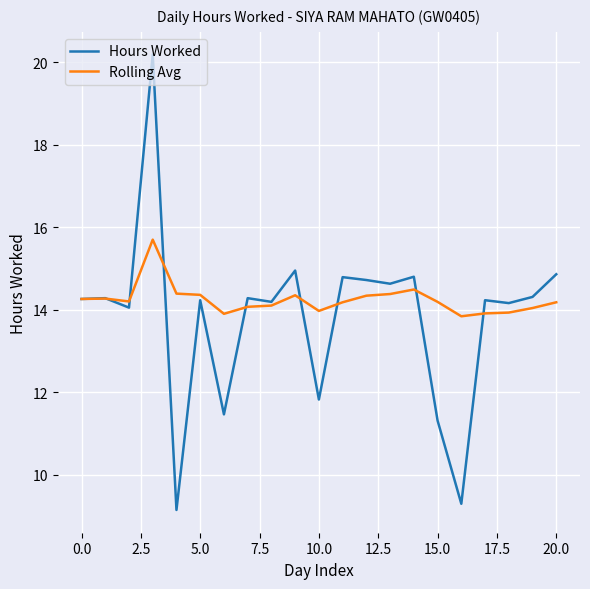

List the series in order of their peak value, highest first.

Hours Worked, Rolling Avg